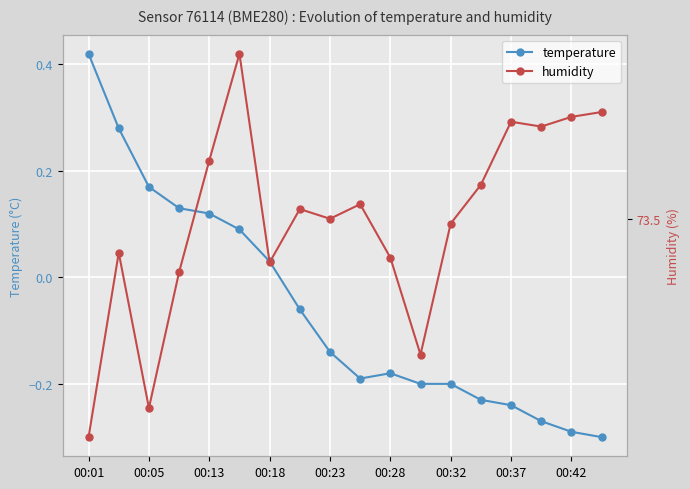

List the series in order of their peak value, highest first.

humidity, temperature